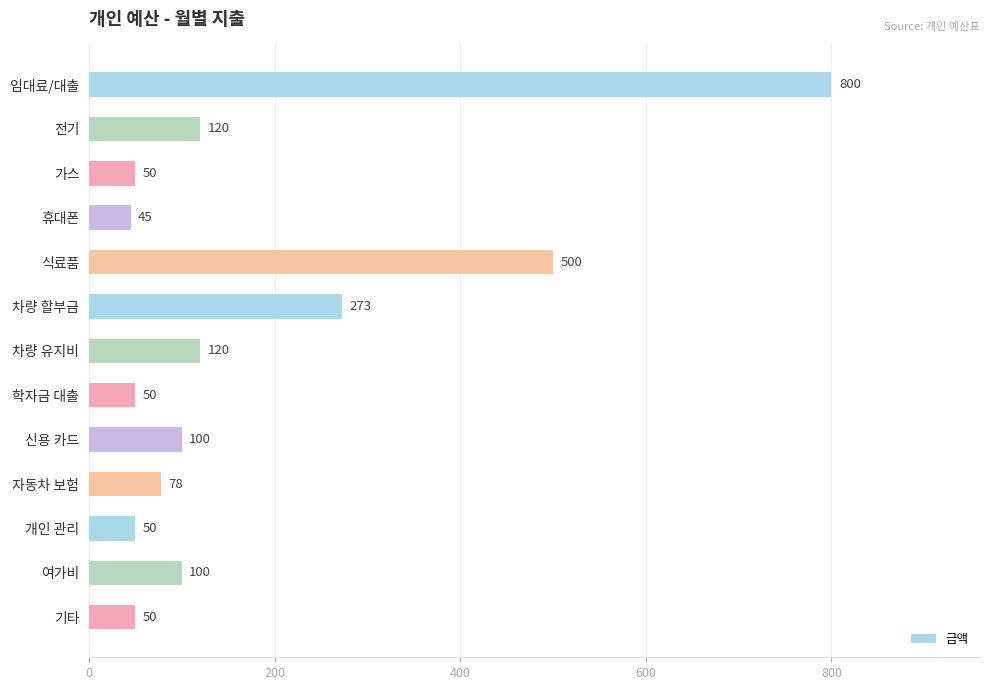

Is it true that the value at 가스 is 50?

True